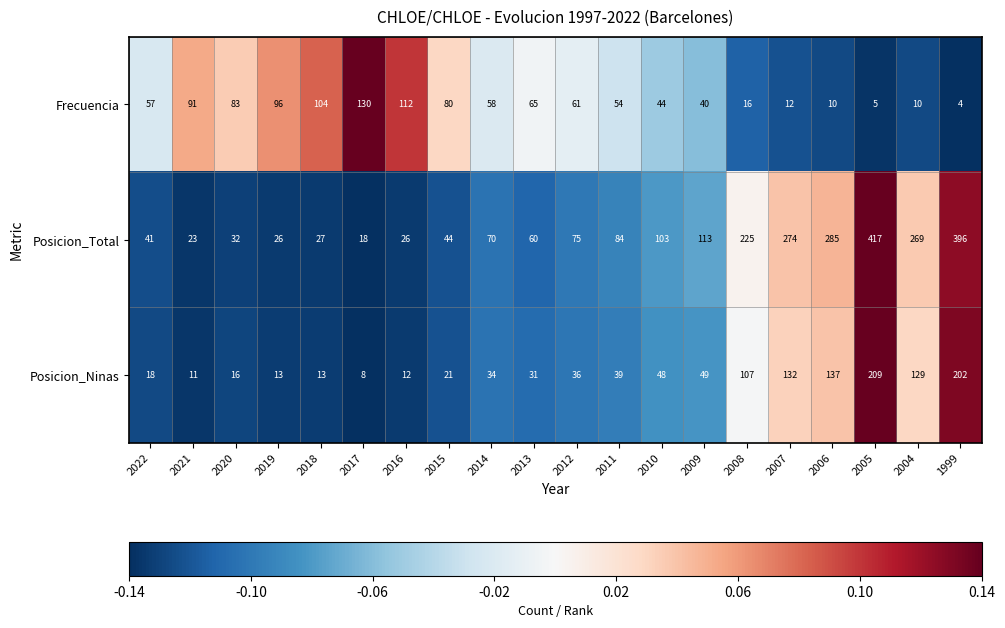

The value of Posicion_Ninas at 2018 is 8. True or false?

False